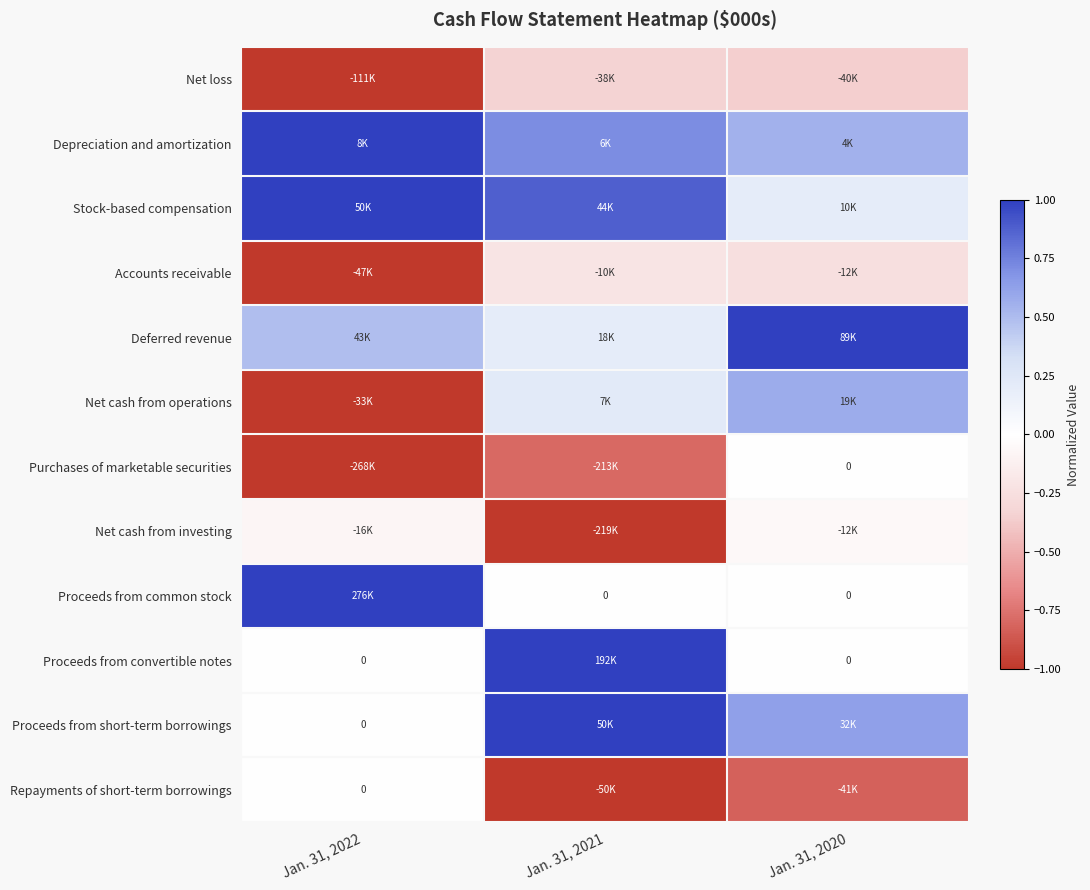

What is the sum of all Stock-based compensation values?

2.1